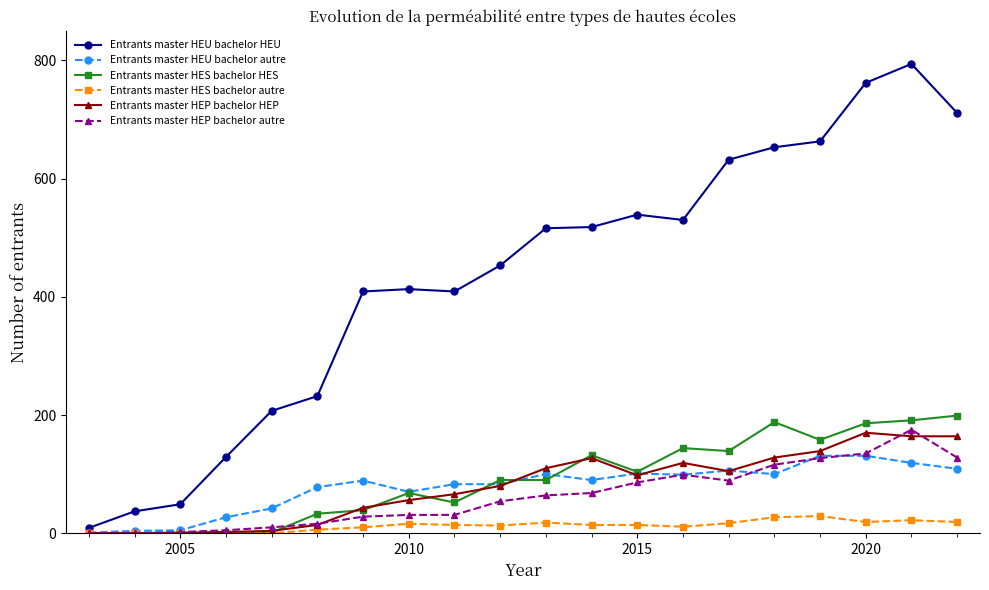

Which series has the largest total across all categories?

Entrants master HEU bachelor HEU